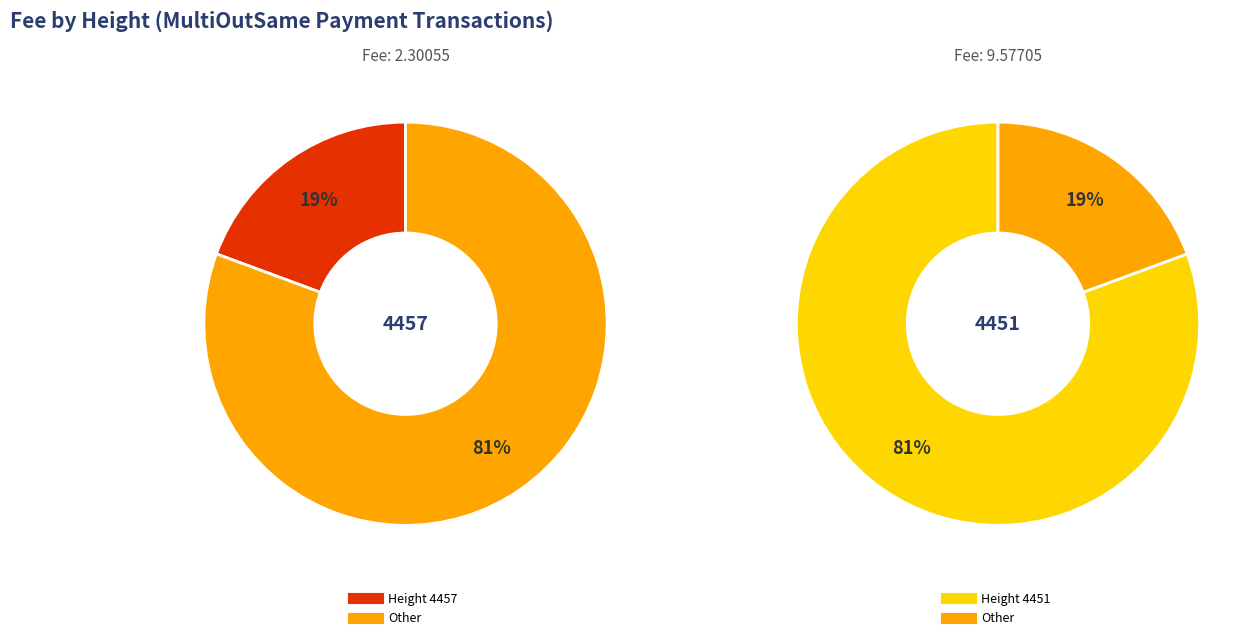

To the nearest percent, what is the difference between the largest and smallest slice percentages?

61%